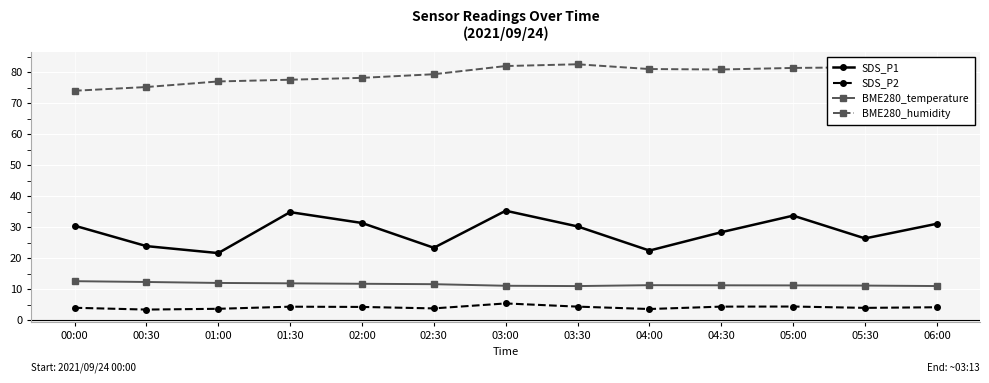

Which series has the largest total across all categories?

BME280_humidity